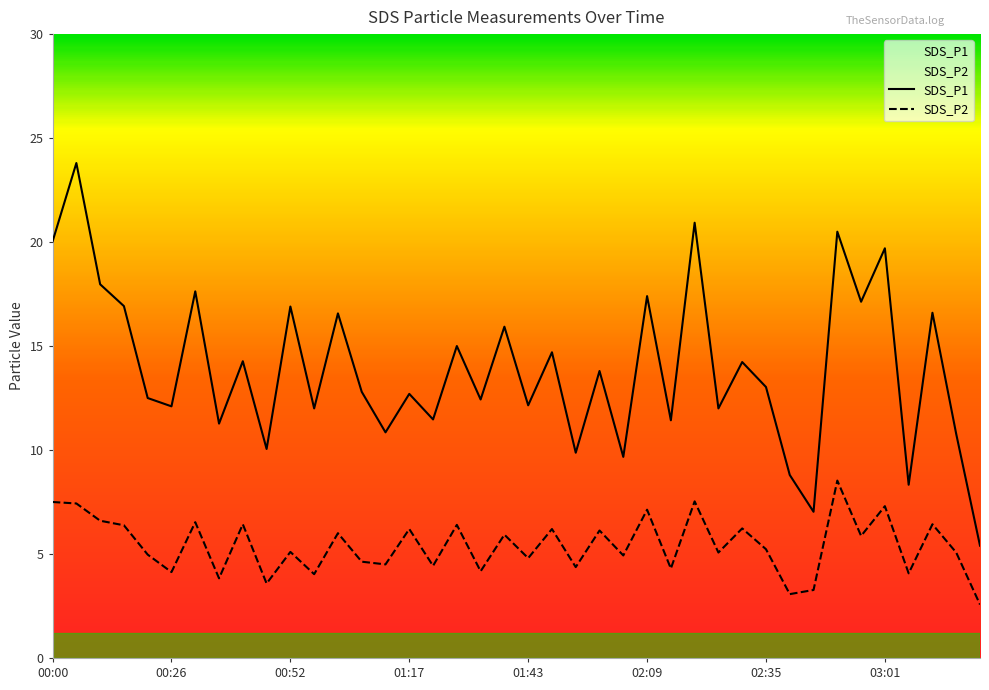

True or false: SDS_P1 and SDS_P2 intersect in this chart.

False